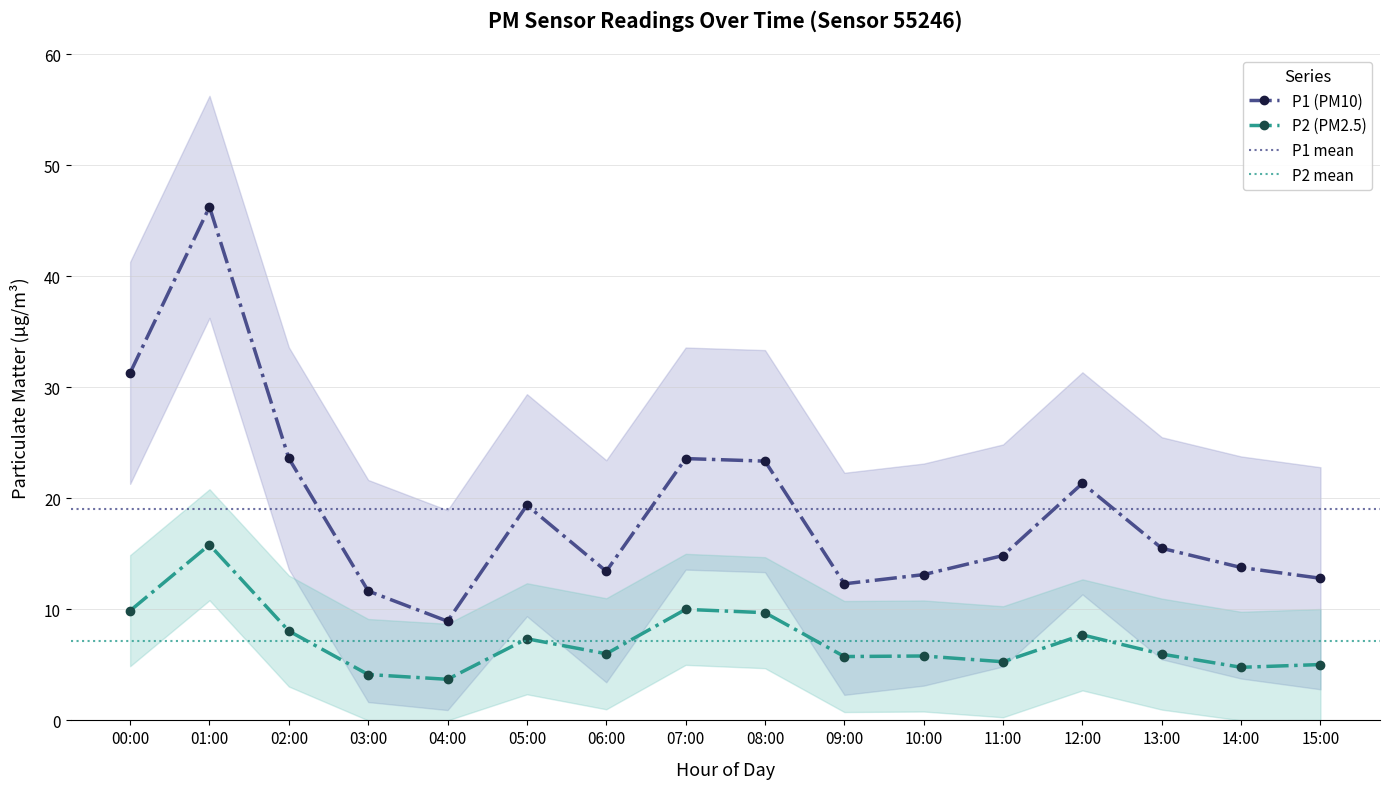

At which label does P2 reach its minimum?

04:00